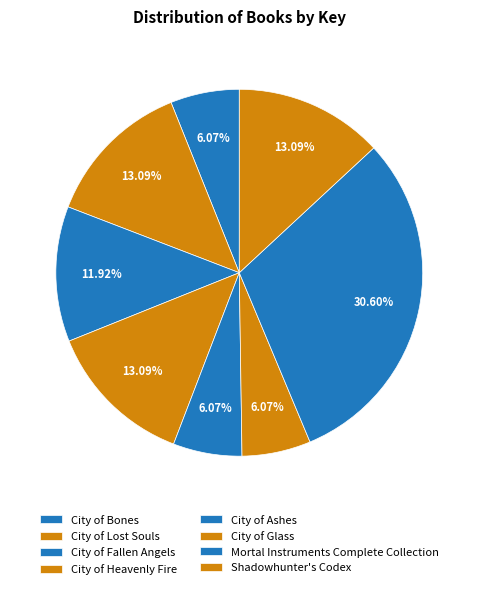

To the nearest percent, what portion does City of Ashes represent?

6%